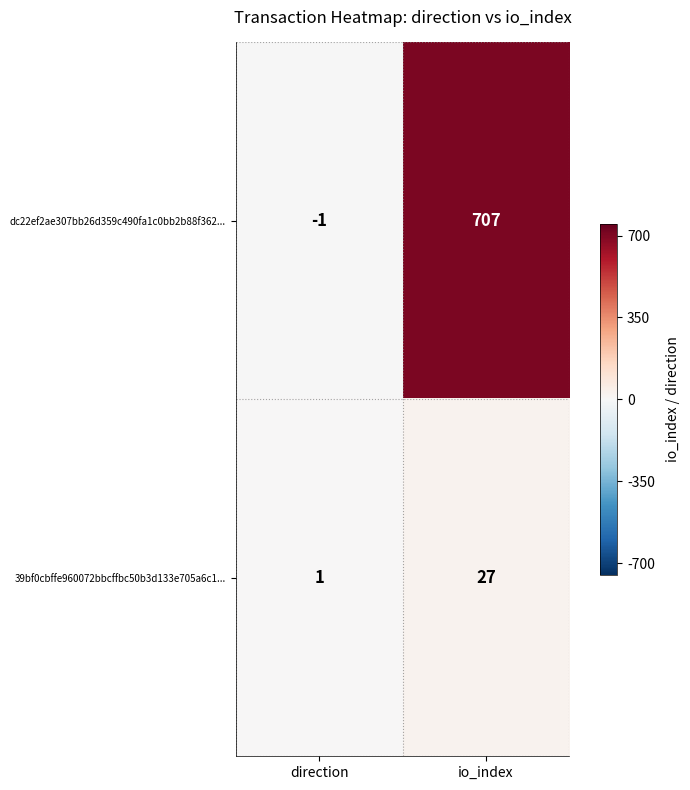

List the series in order of their overall mean, lowest first.

39bf0cbffe960072bbcffbc50b3d133e705a6c1..., dc22ef2ae307bb26d359c490fa1c0bb2b88f362...